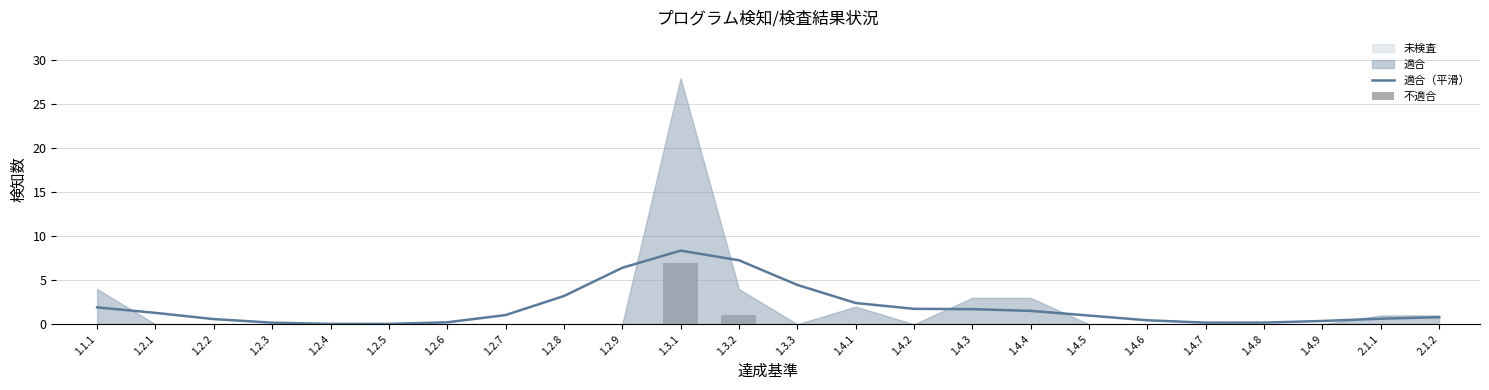

The 適合（平滑） series shows 0.0 at 1.2.5. True or false?

True